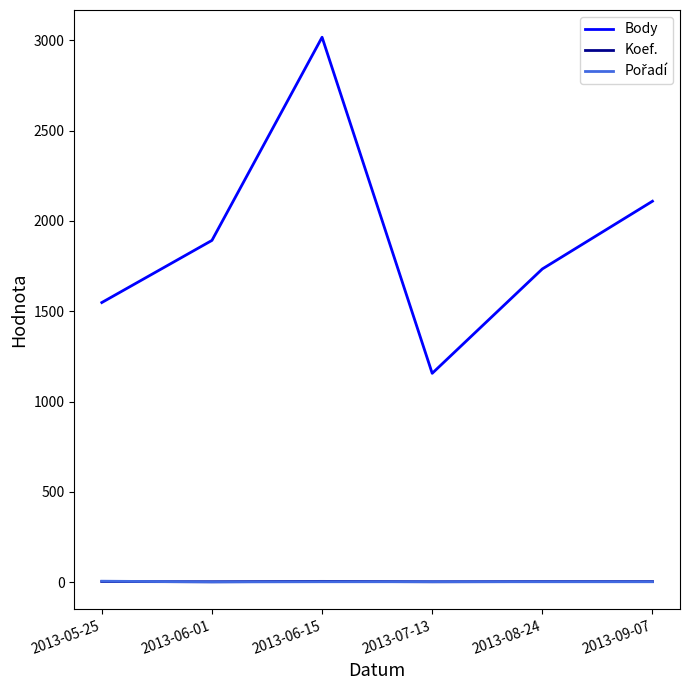

Which series has the largest total across all categories?

Body